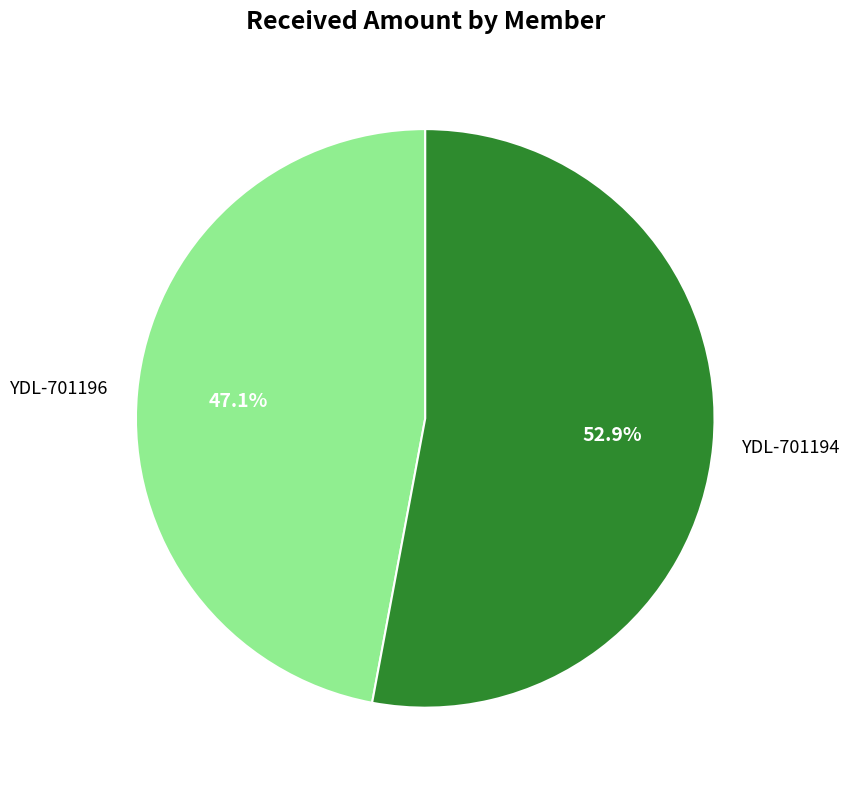

Between YDL-701196 and YDL-701194, which is larger?

YDL-701194